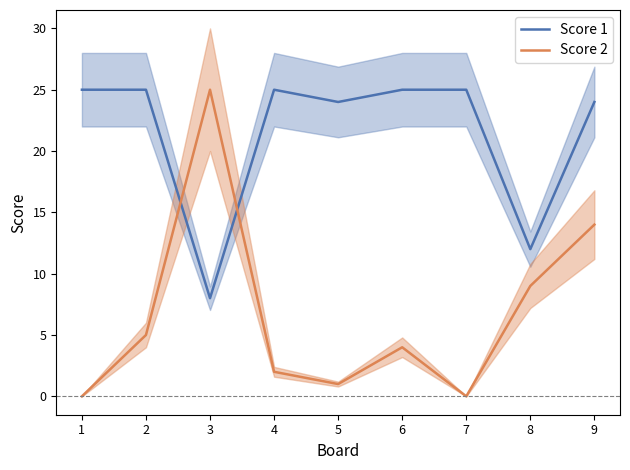

What is the value of the Score 2 point at the 3rd from the left?

25